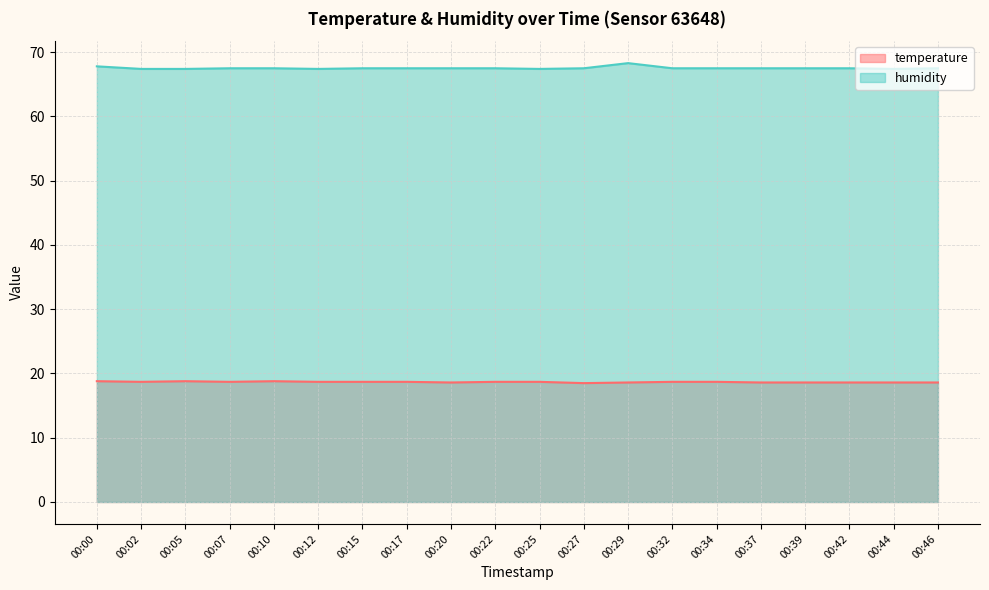

What is the difference between the maximum and second lowest values in the humidity series?

0.9